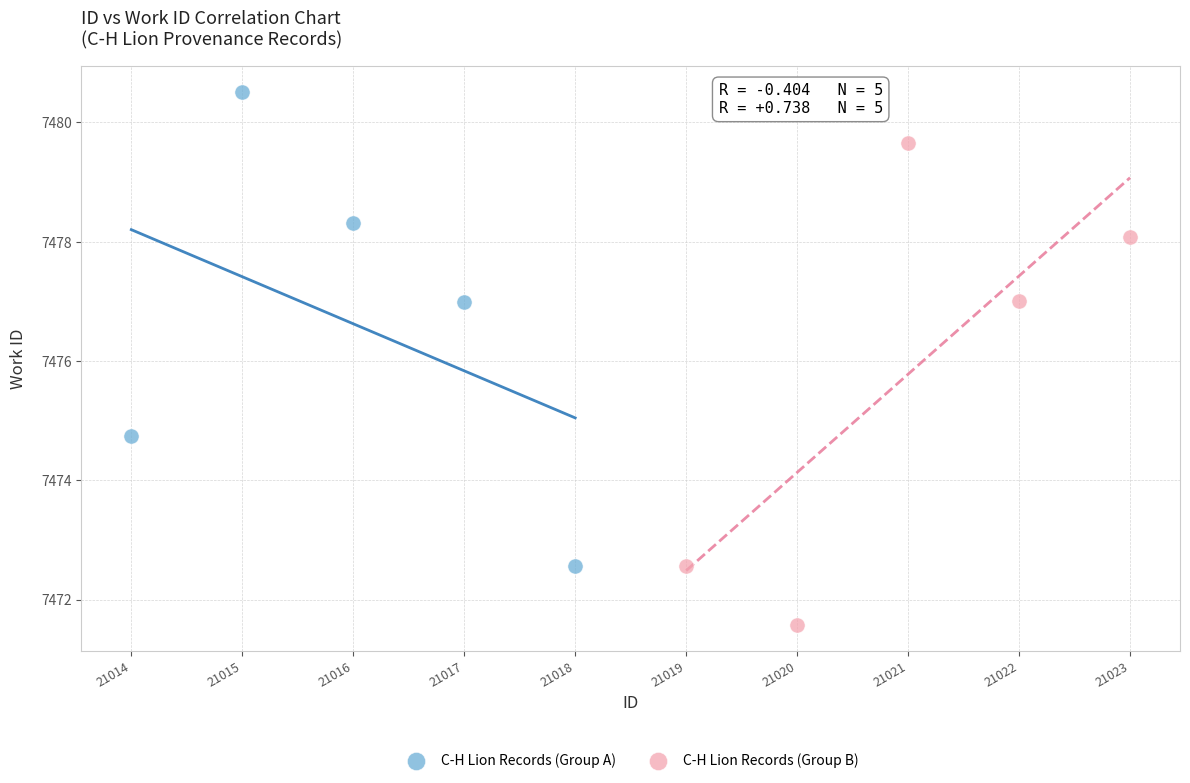

Which series reaches the maximum Y coordinate?

C-H Lion Records (Group A)